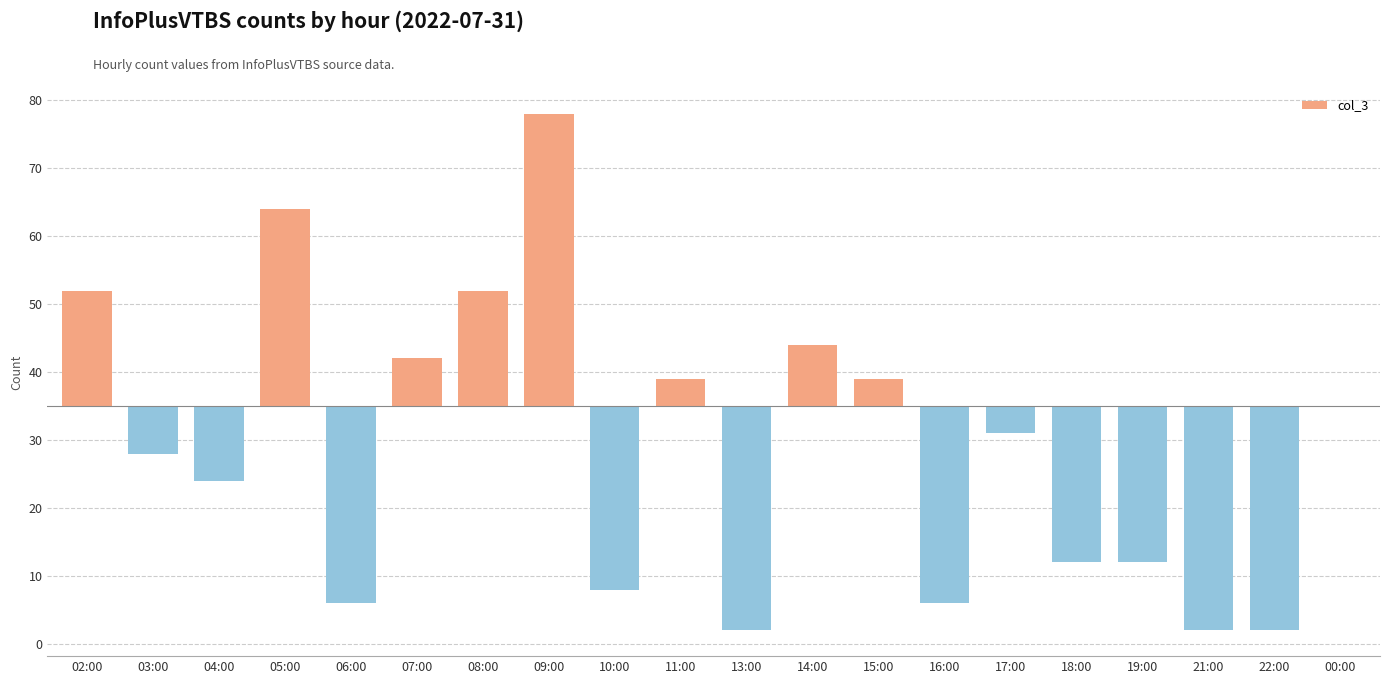

The chart shows a value of 11 at 05:00. True or false?

False